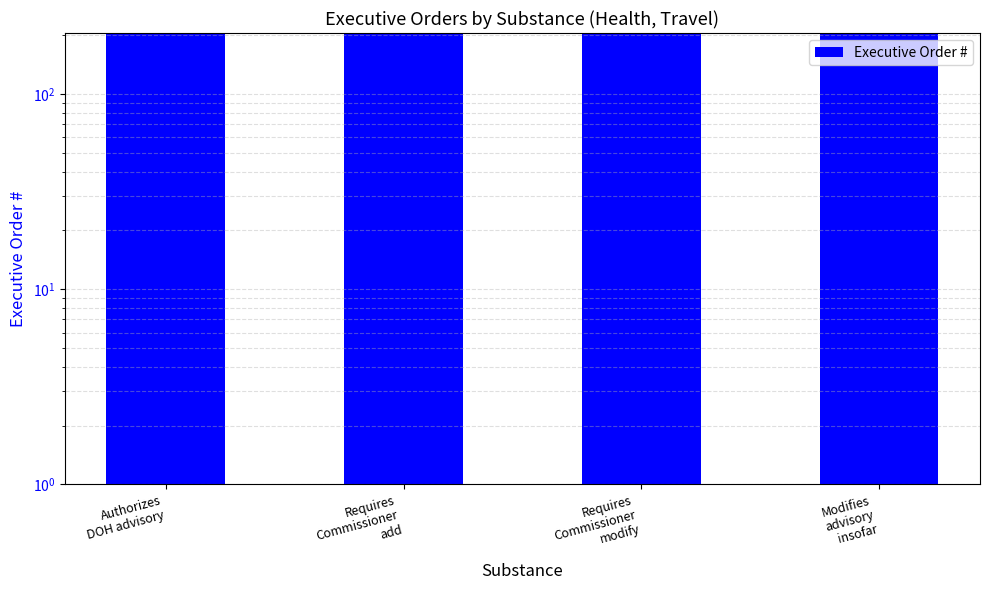

What is the label of the 4th bar from the left?

Modifies
advisory
insofar